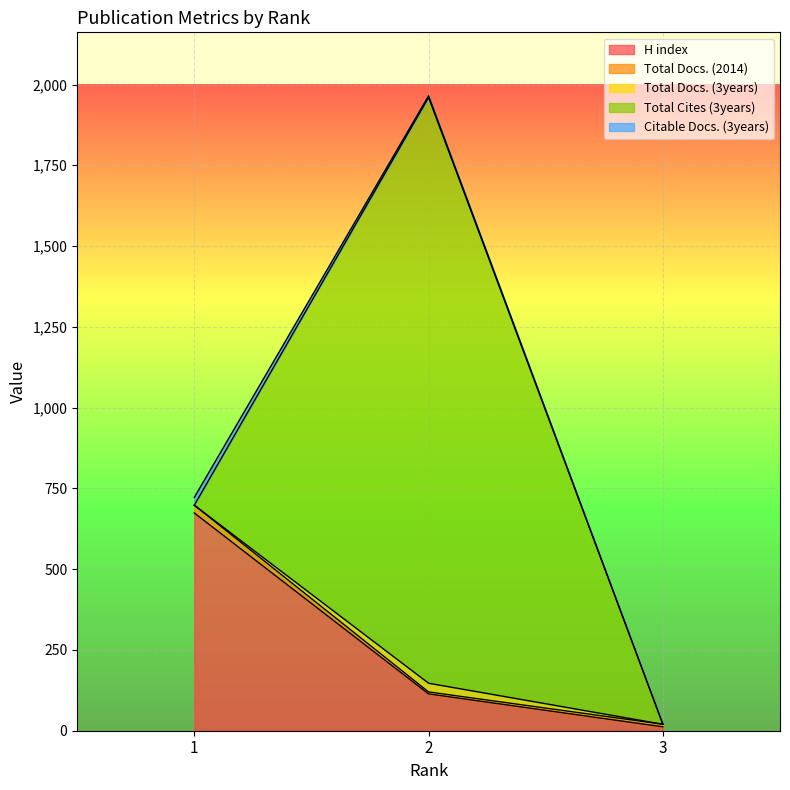

Between 1 and 3, which series saw the biggest shift?

H index